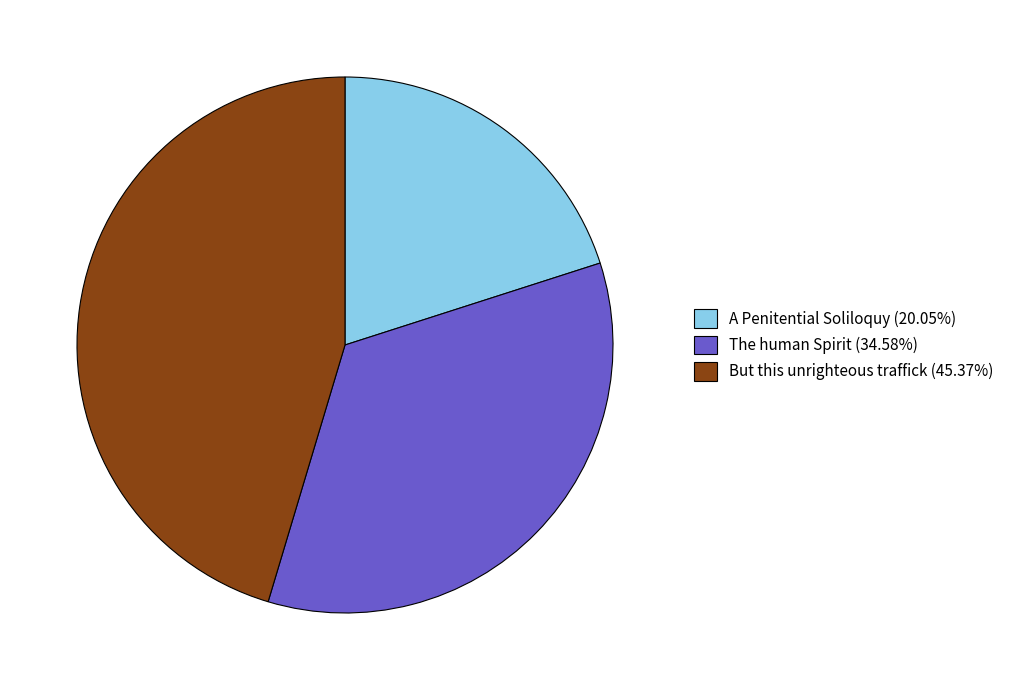

Is it true that A Penitential Soliloquy is 7% of the pie?

False